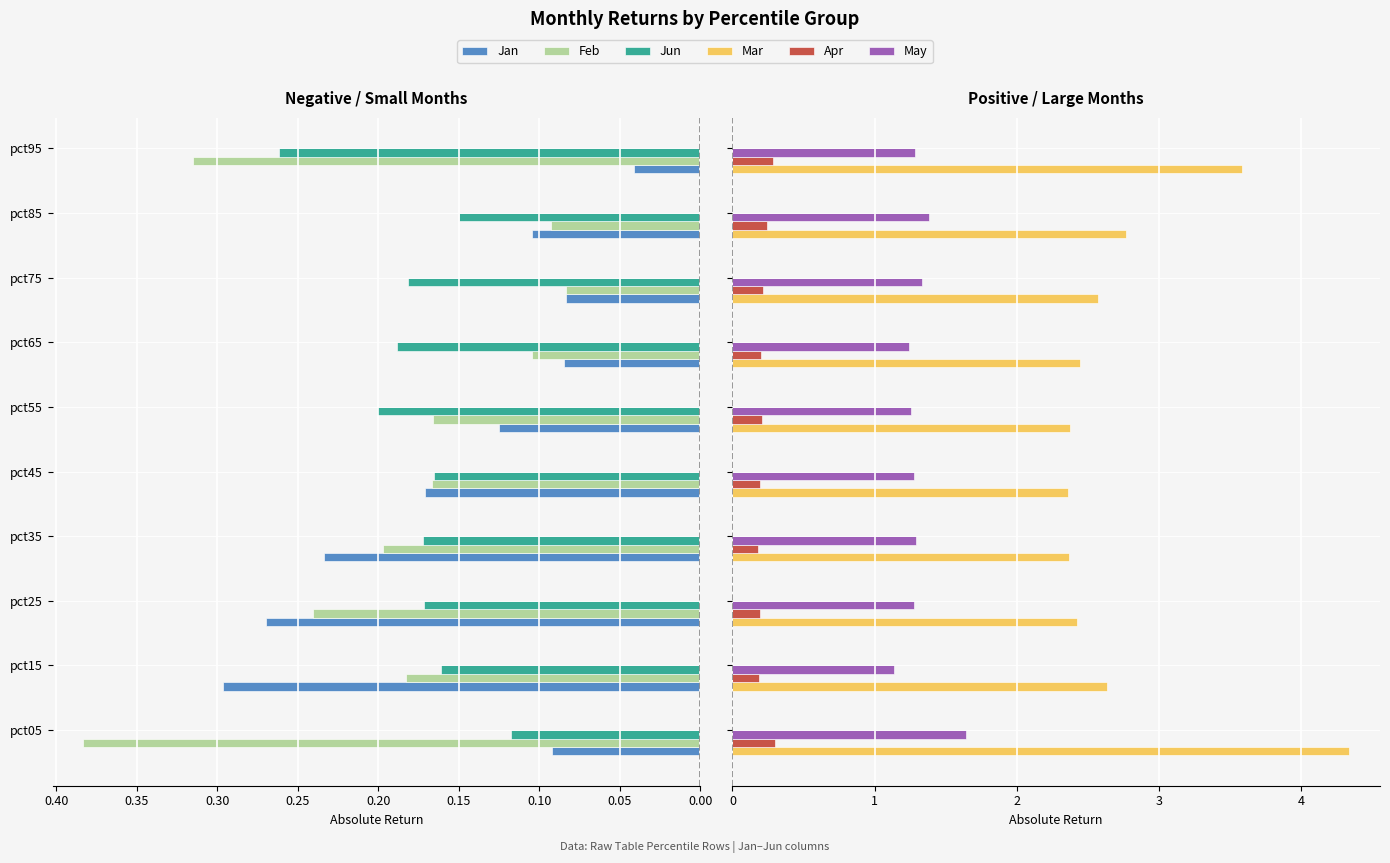

What is the sum of all Feb values?

1.9